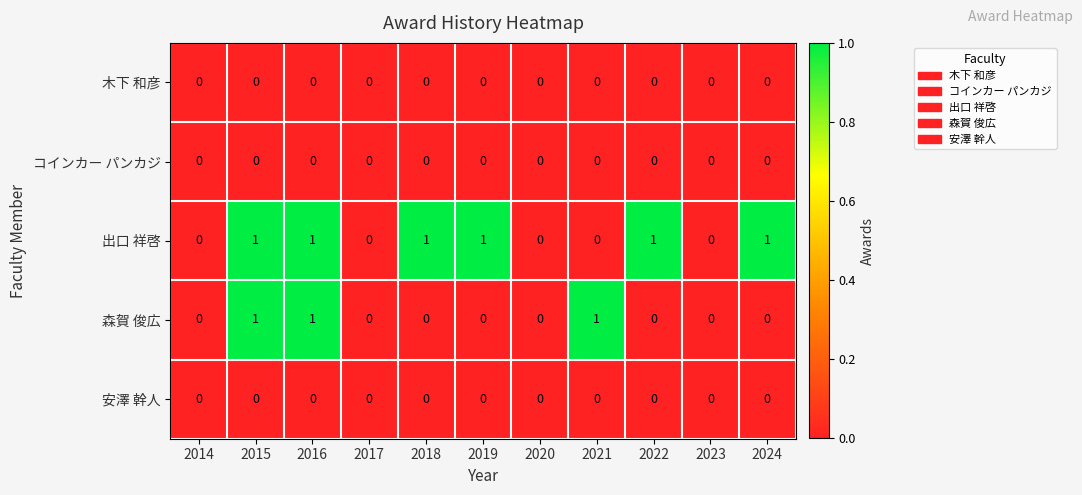

The value of 出口 祥啓 at 2014 is 0. True or false?

True